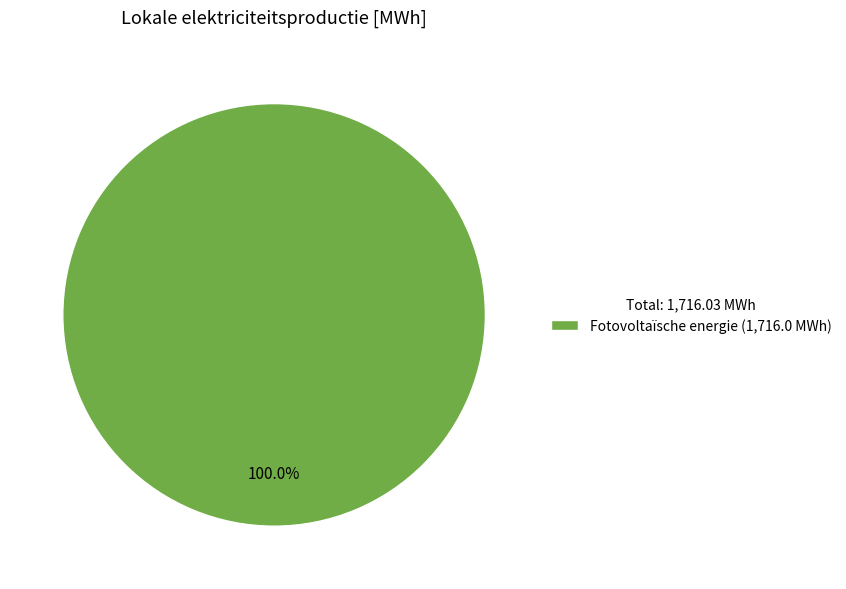

Does any single category account for the majority?

Yes